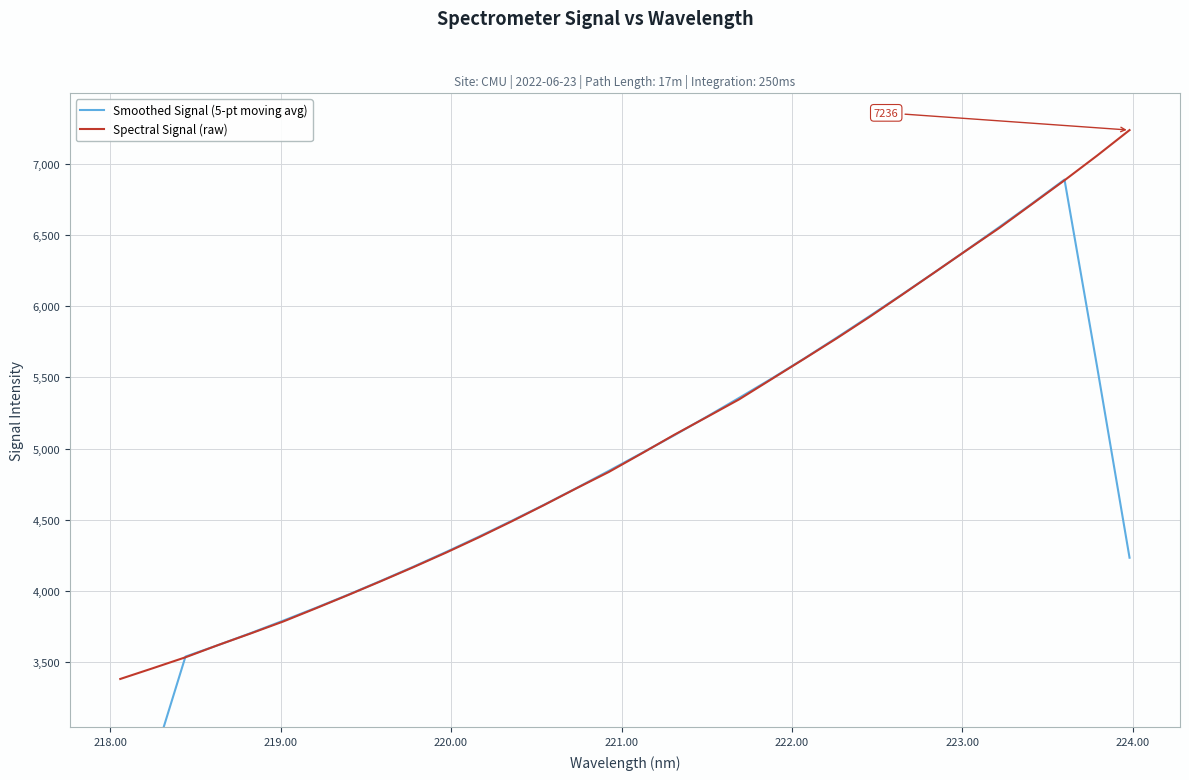

What is the maximum value for Spectral Signal (raw)?

7235.6